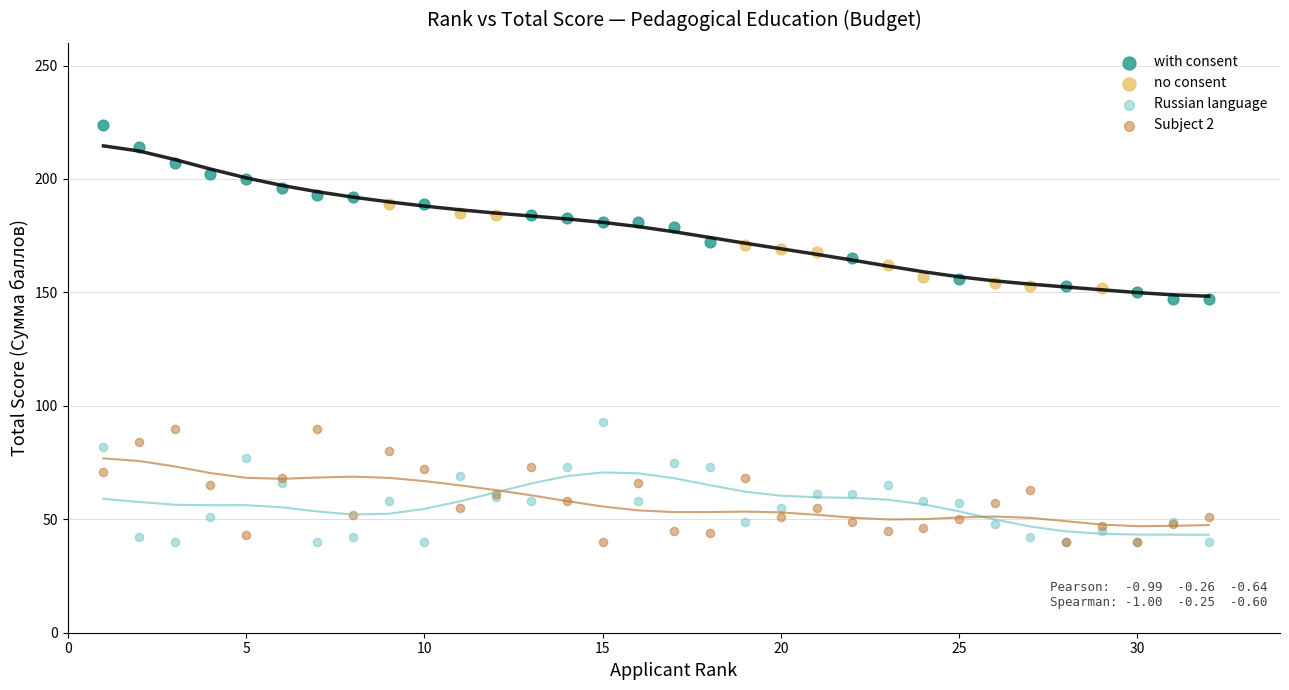

Which series has the widest spread of Y values?

with consent